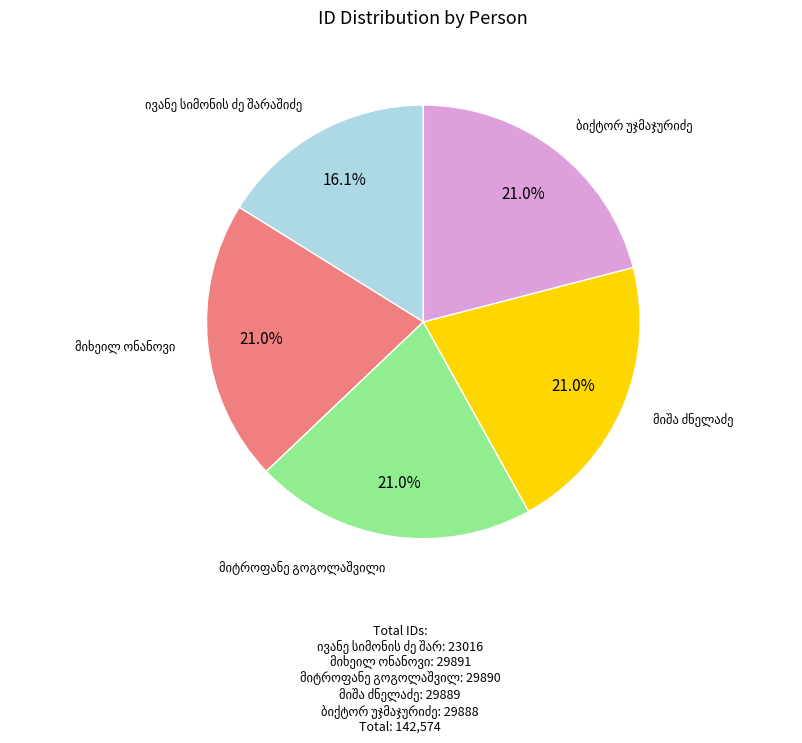

Does any single category account for the majority?

No